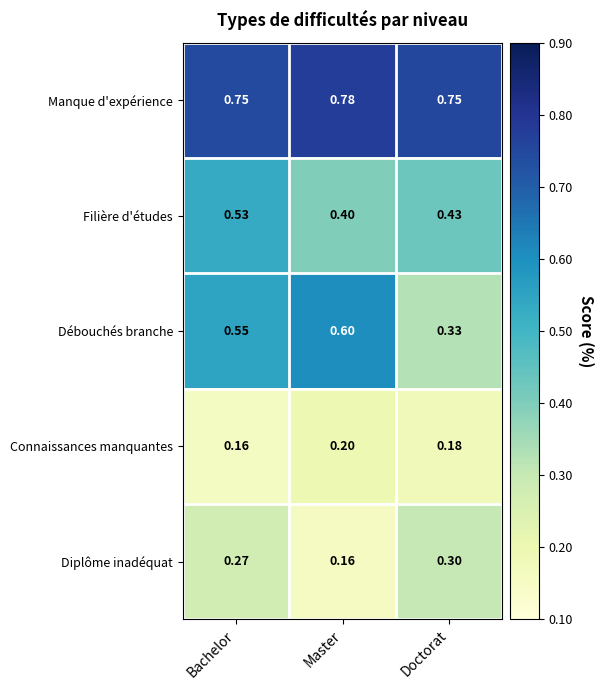

Which category has the lowest value in the Débouchés branche series?

Doctorat